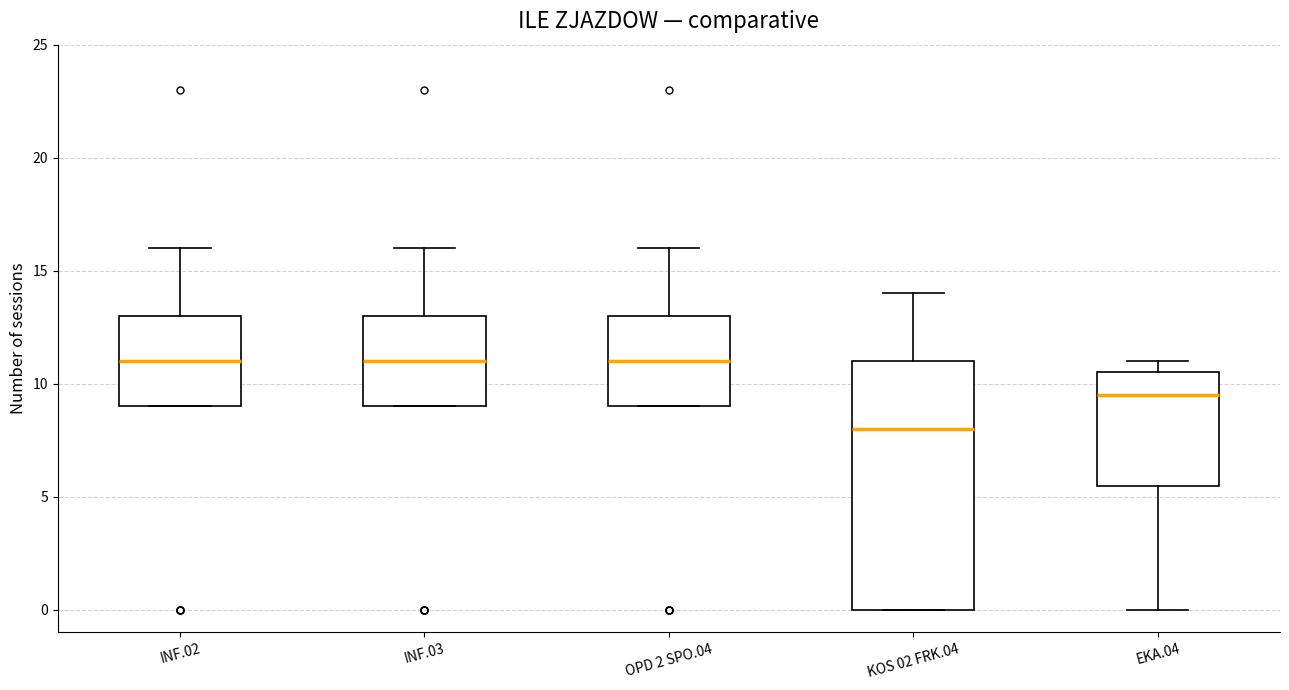

Reading left to right, read every box against the y-axis: the position of its median line, the range the box covers, and the ends of its whiskers. The values are not printed on the chart, so give them approximately, as read against the axis.

INF.02: median 11.0, box 9.0 to 13.0, whiskers 9.0 to 16.0
INF.03: median 11.0, box 9.0 to 13.0, whiskers 9.0 to 16.0
OPD 2 SPO.04: median 11.0, box 9.0 to 13.0, whiskers 9.0 to 16.0
KOS 02 FRK.04: median 8.0, box 0.0 to 11.0, whiskers 0.0 to 14.0
EKA.04: median 9.5, box 5.5 to 10.5, whiskers 0.0 to 11.0